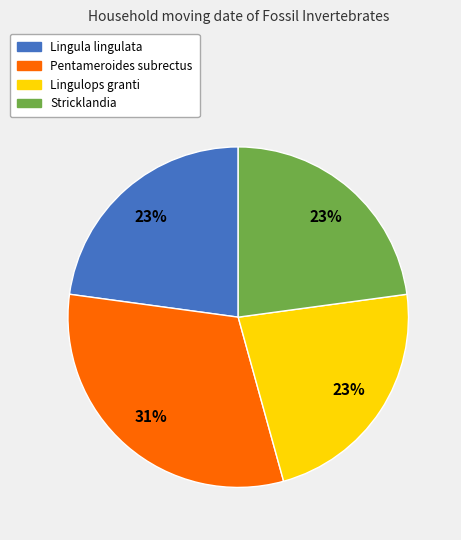

Which category has the biggest portion of the pie?

Pentameroides subrectus